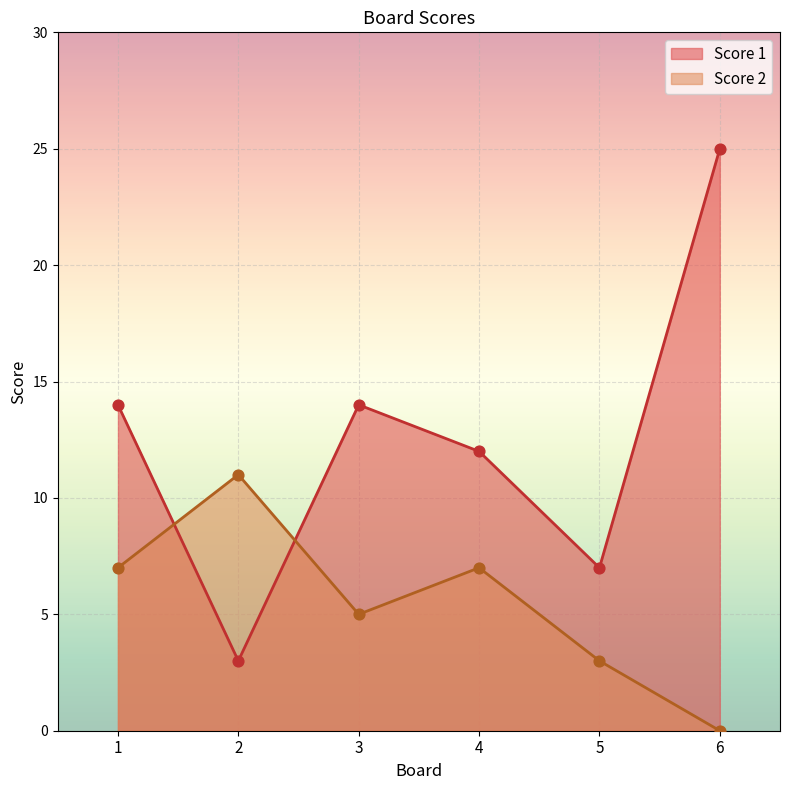

Which series contains the lowest Y value?

Score 2